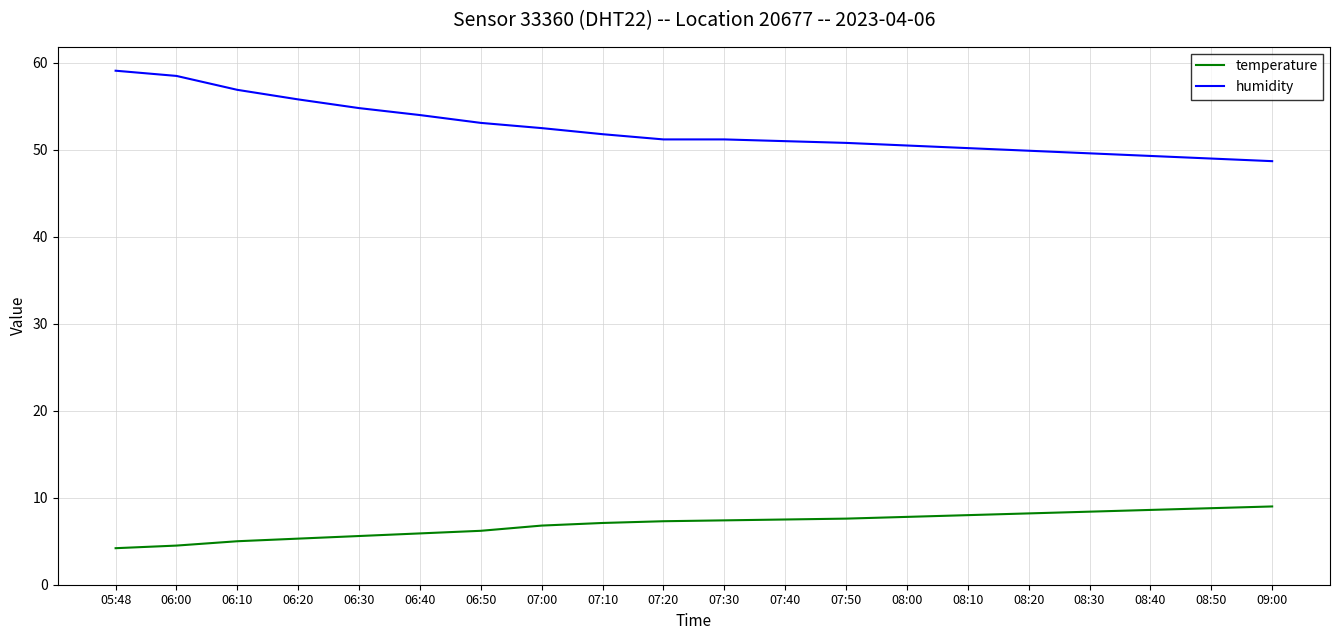

What is the maximum value for humidity?

59.1